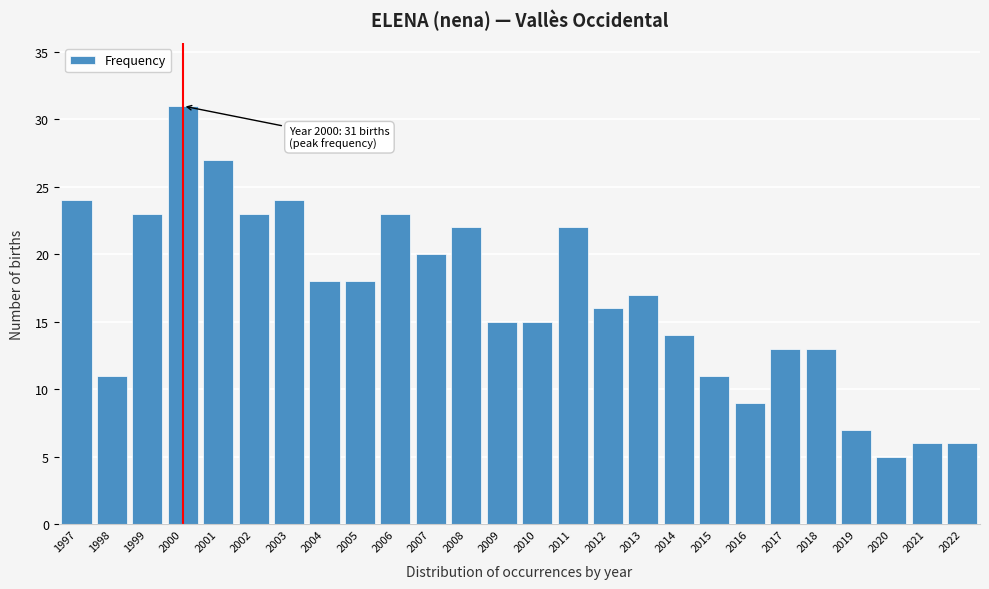

Reading left to right, list all the values displayed in this chart.

24	11	23	31	27	23	24	18	18	23	20	22	15	15	22	16	17	14	11	9	13	13	7	5	6	6